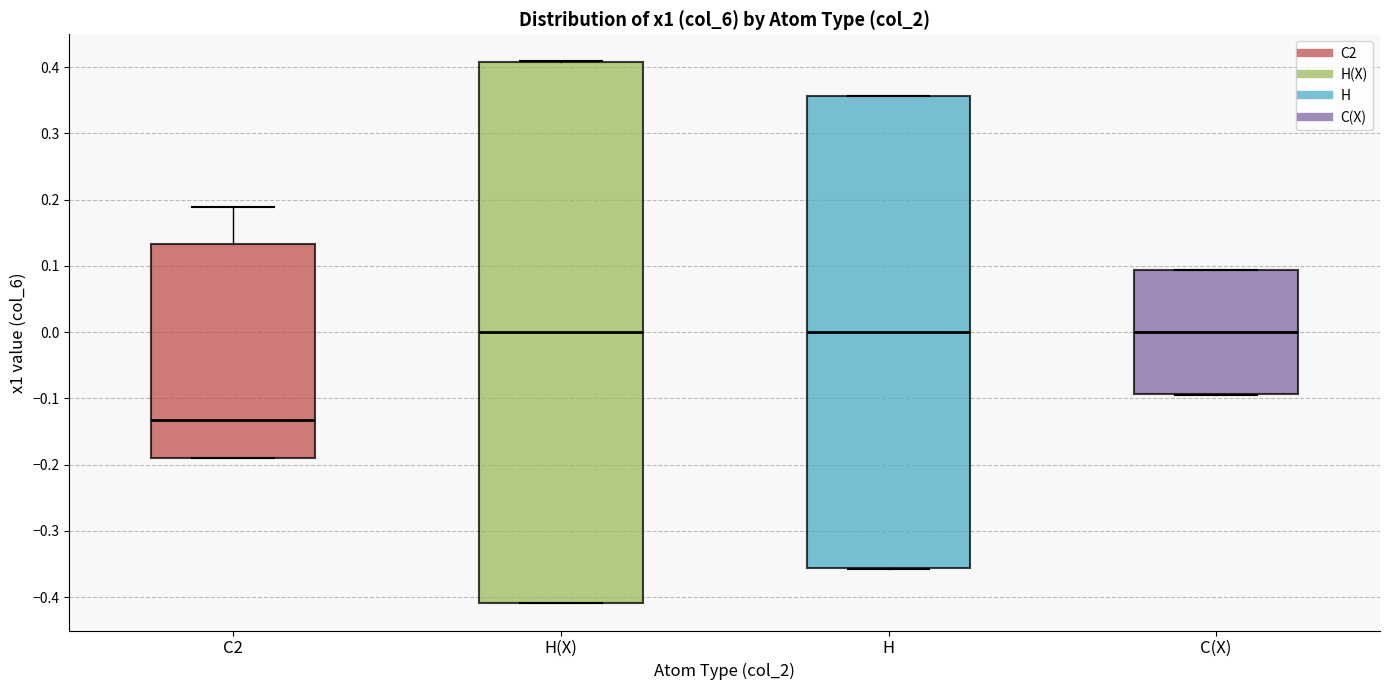

Reading left to right, read every box against the y-axis: the position of its median line, the range the box covers, and the ends of its whiskers. The values are not printed on the chart, so give them approximately, as read against the axis.

C2: median -0.13, box -0.19 to 0.13, whiskers -0.19 to 0.19
H(X): median 0.00, box -0.41 to 0.41, whiskers -0.41 to 0.41
H: median 0.00, box -0.36 to 0.36, whiskers -0.36 to 0.36
C(X): median 0.00, box -0.09 to 0.09, whiskers -0.09 to 0.09